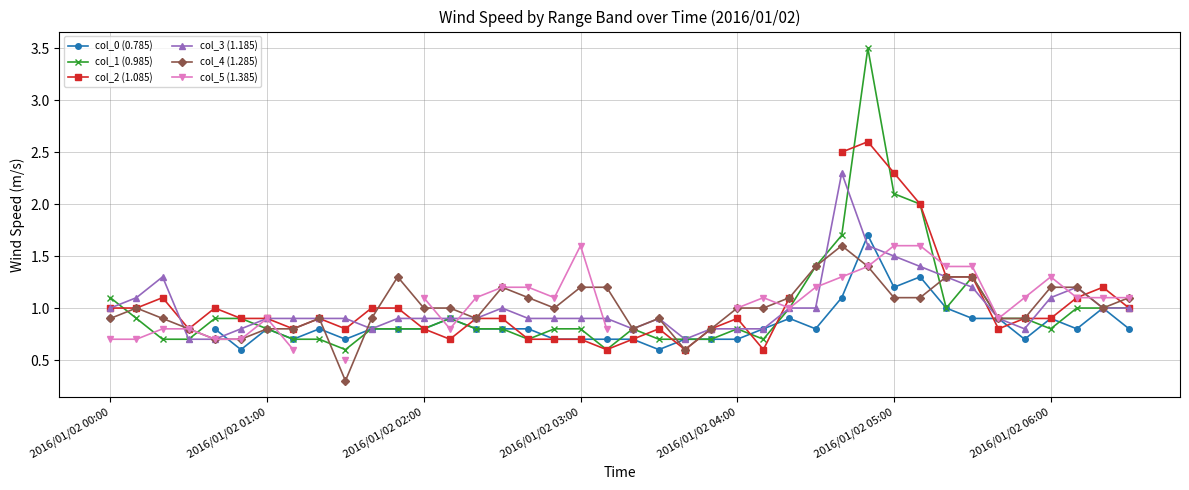

The col_3 (1.185) series shows 0.4 at 2016/01/02 03:00. True or false?

False